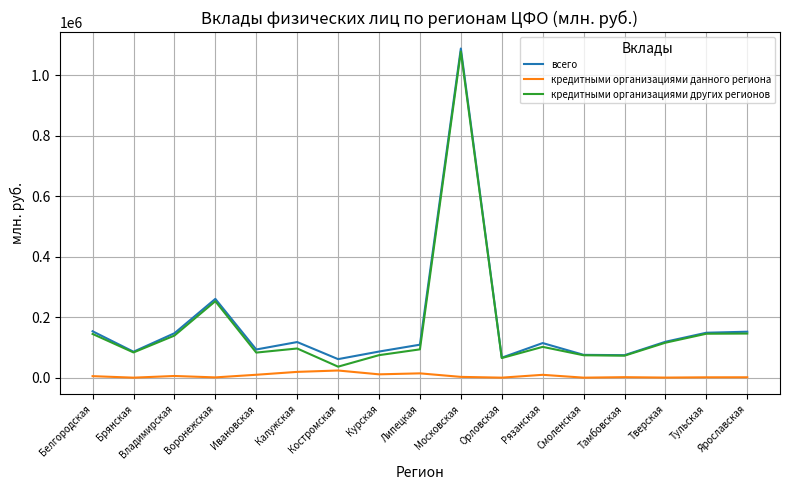

What is the difference between the maximum and minimum values in the всего series?

1027025